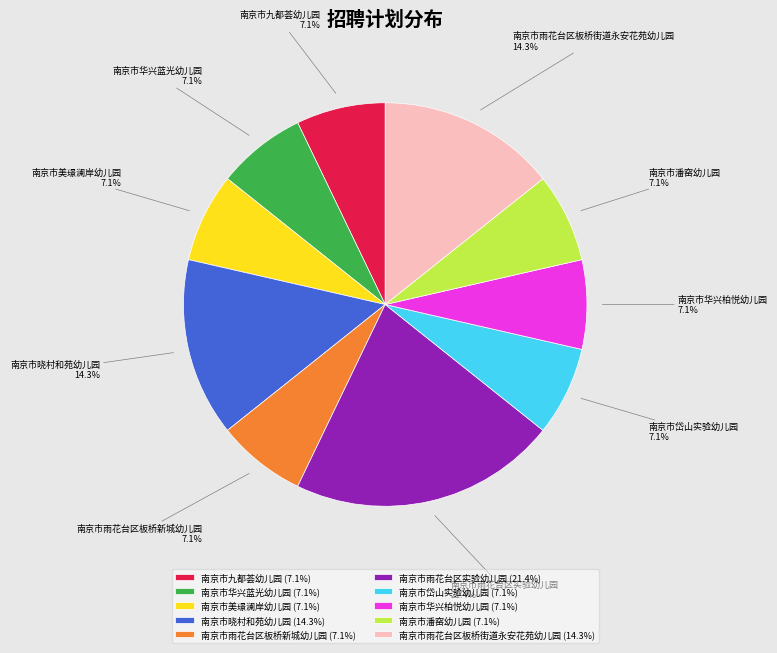

True or false: 南京市雨花台区实验幼儿园 accounts for 21% of the total.

True